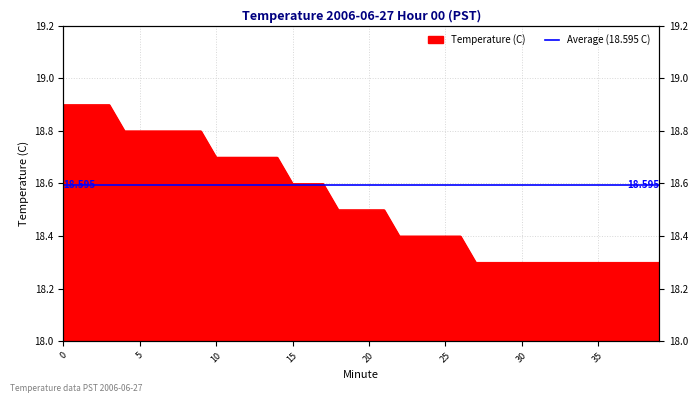

What is the change in value from 6 to 16?

-0.2